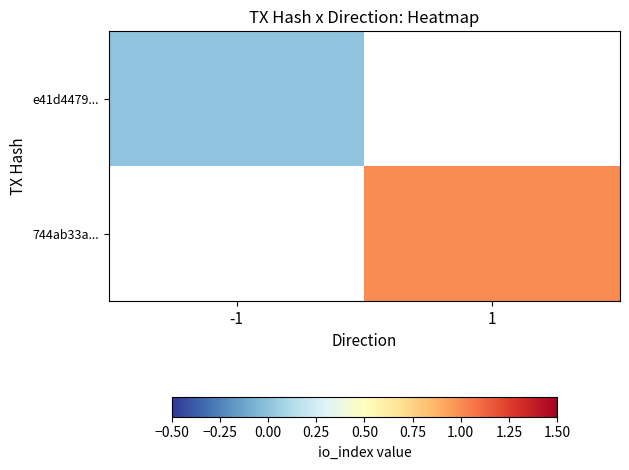

True or false: 744ab33a... has a value of 0.2 at 1.

False